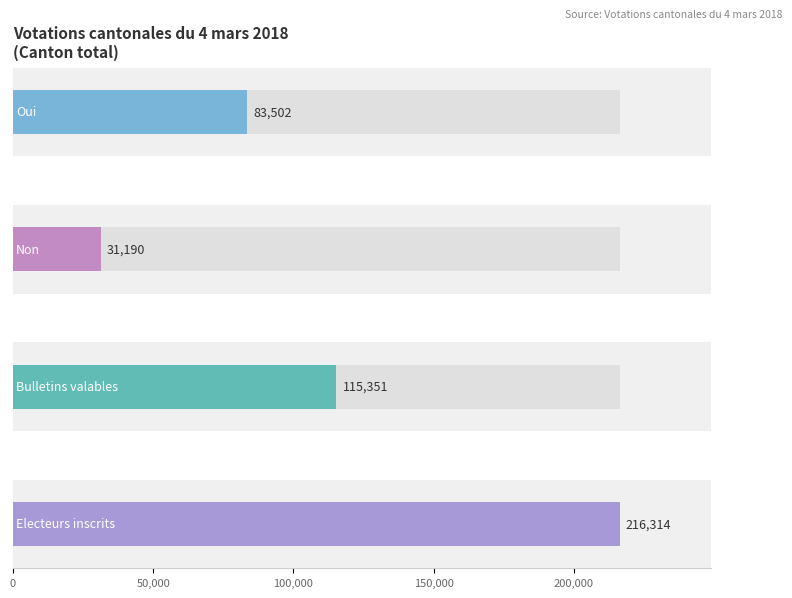

Rank the series by their average value, from highest to lowest.

Electeurs inscrits, Bulletins valables, Oui, Non